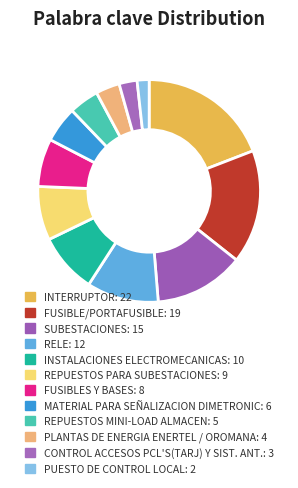

Count the number of slices in the pie.

12